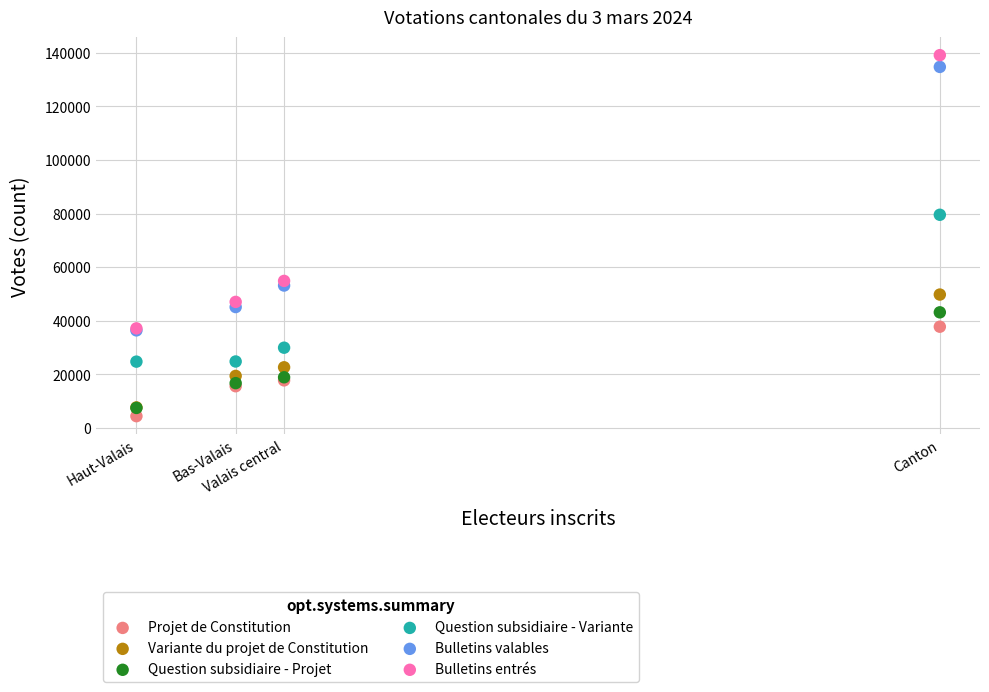

Across all series, what Y value is closest to 71743?

79528